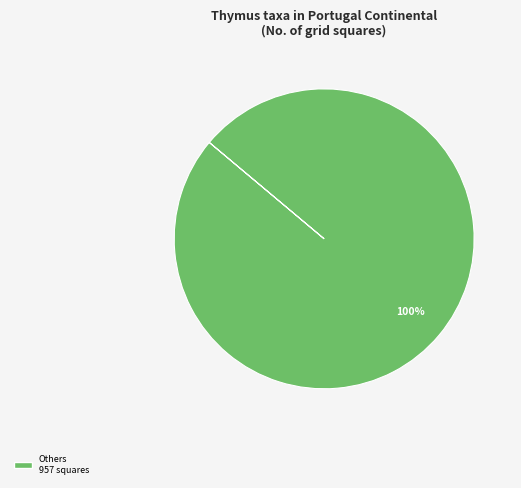

Does any single category account for the majority?

Yes